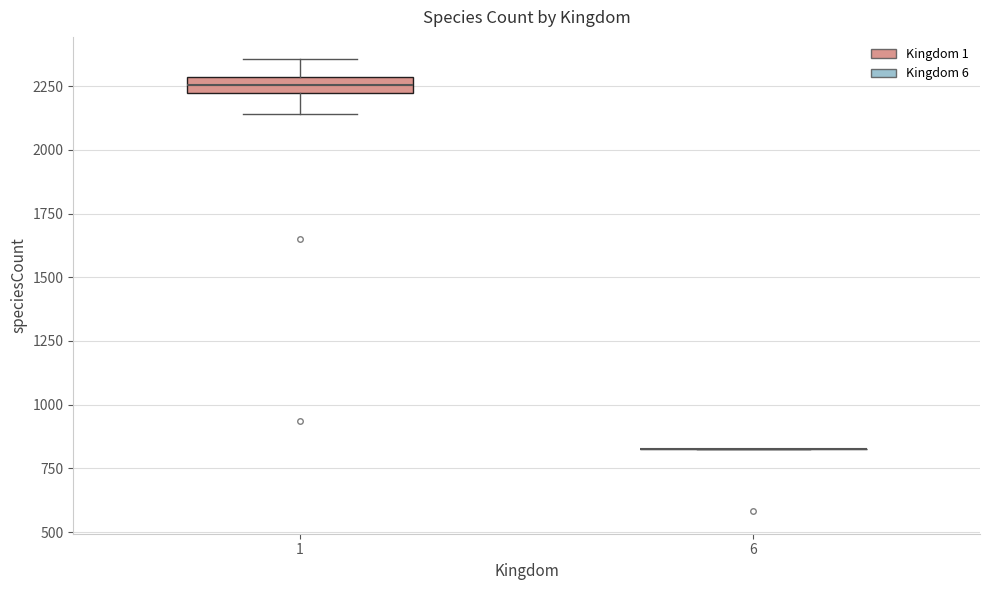

Comparing the boxes themselves (not the whiskers), which one is the tallest?

1